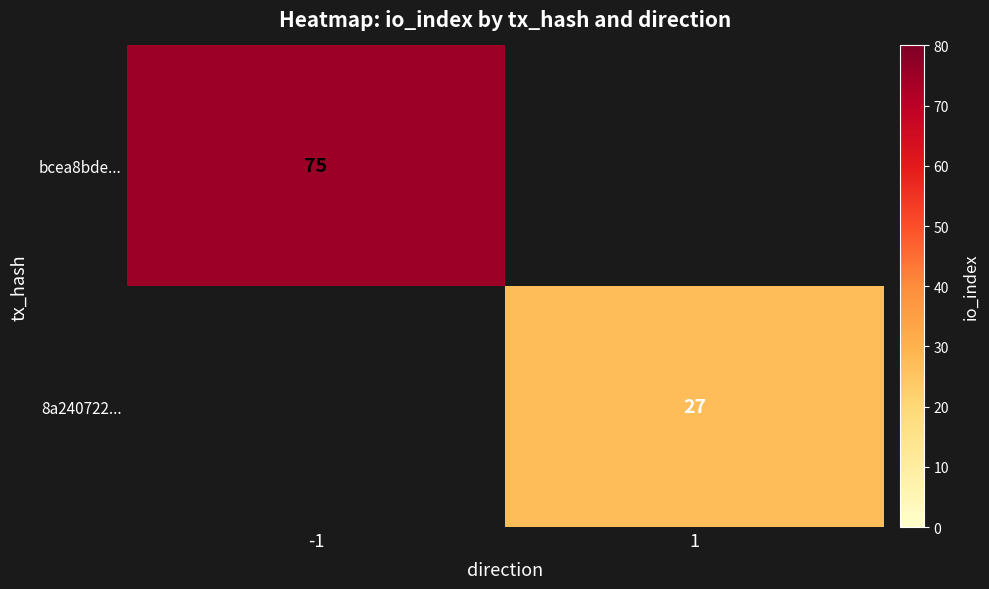

The value of bcea8bde... at -1 is 41. True or false?

False